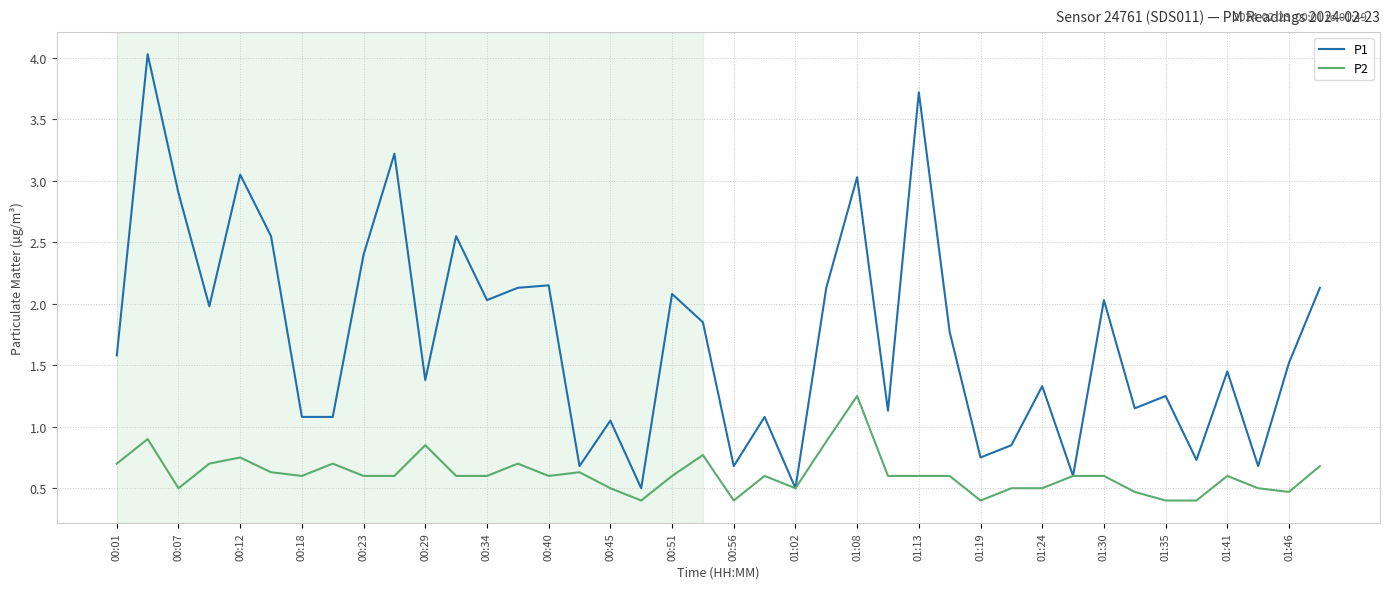

Which series has the widest spread of values?

P1